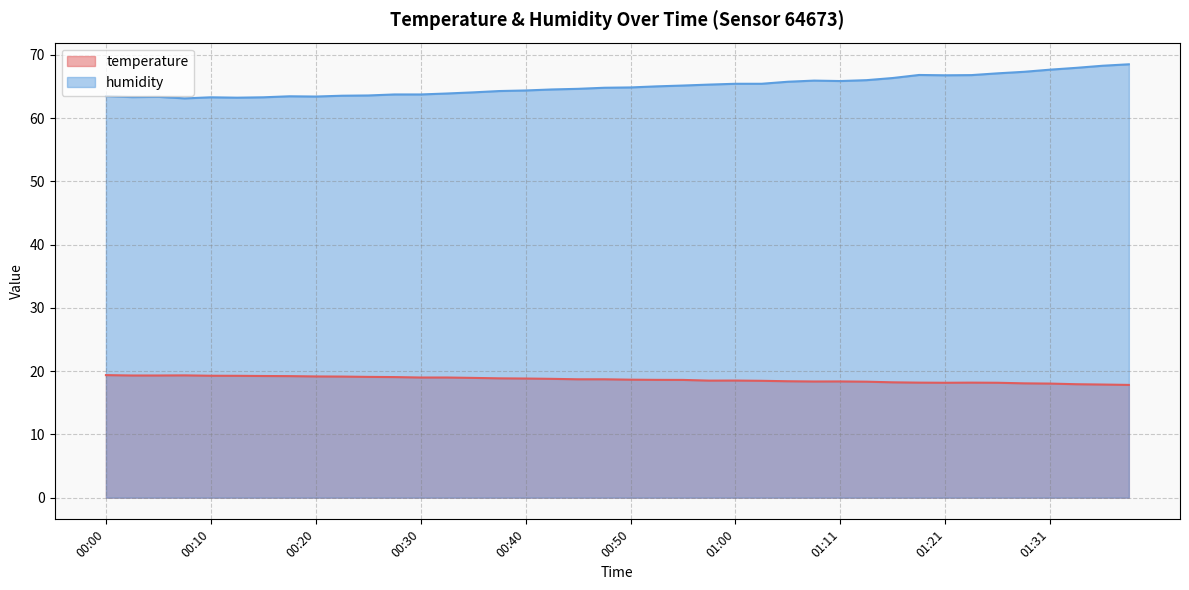

What is the label of the 32nd point from the right?

00:20